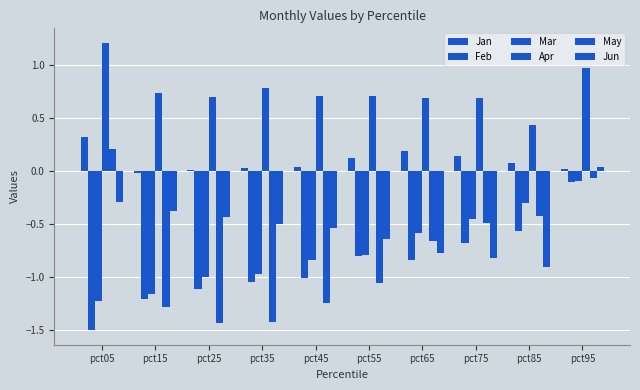

Is it true that Feb equals -0.8 at pct85?

False